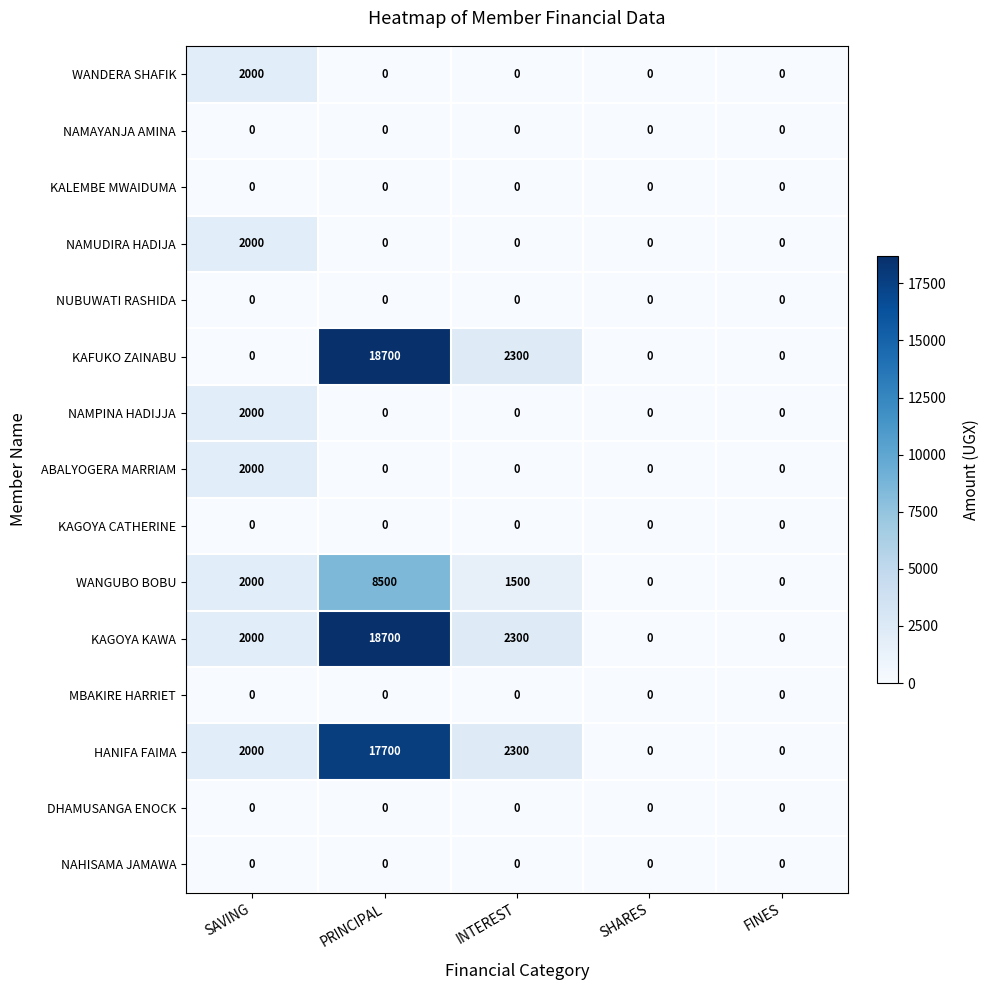

What is the highest value of the NAMUDIRA HADIJA series?

2000